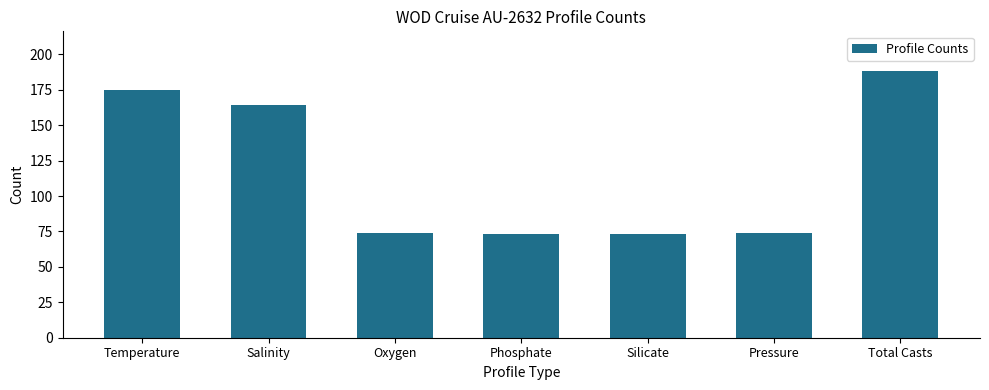

What is the sum of all values?

821